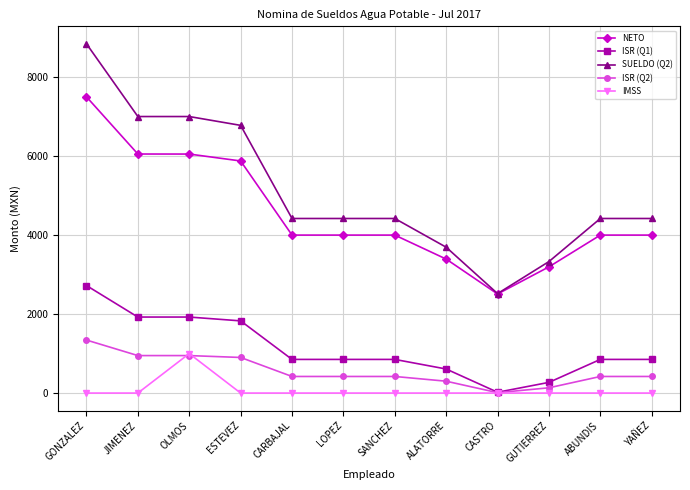

True or false: SUELDO (Q2) and IMSS intersect in this chart.

False